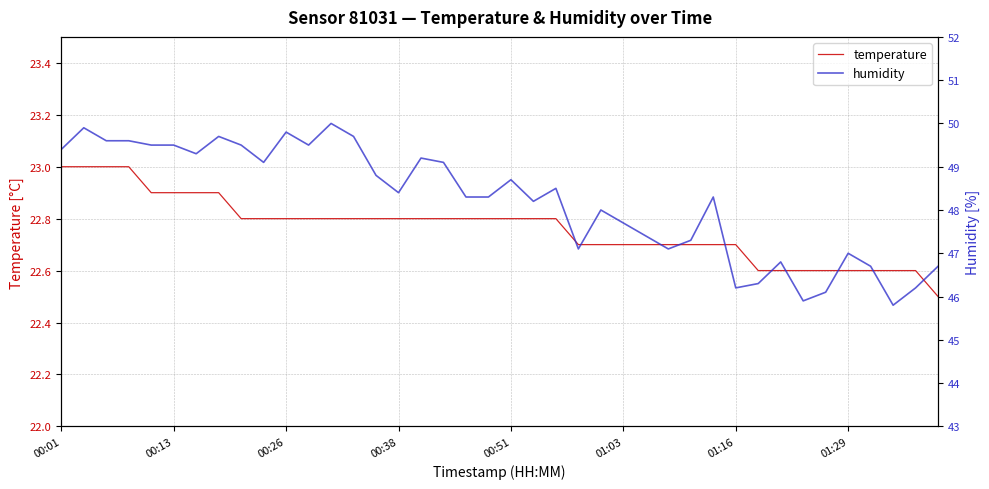

Which series has the largest range (max minus min)?

humidity